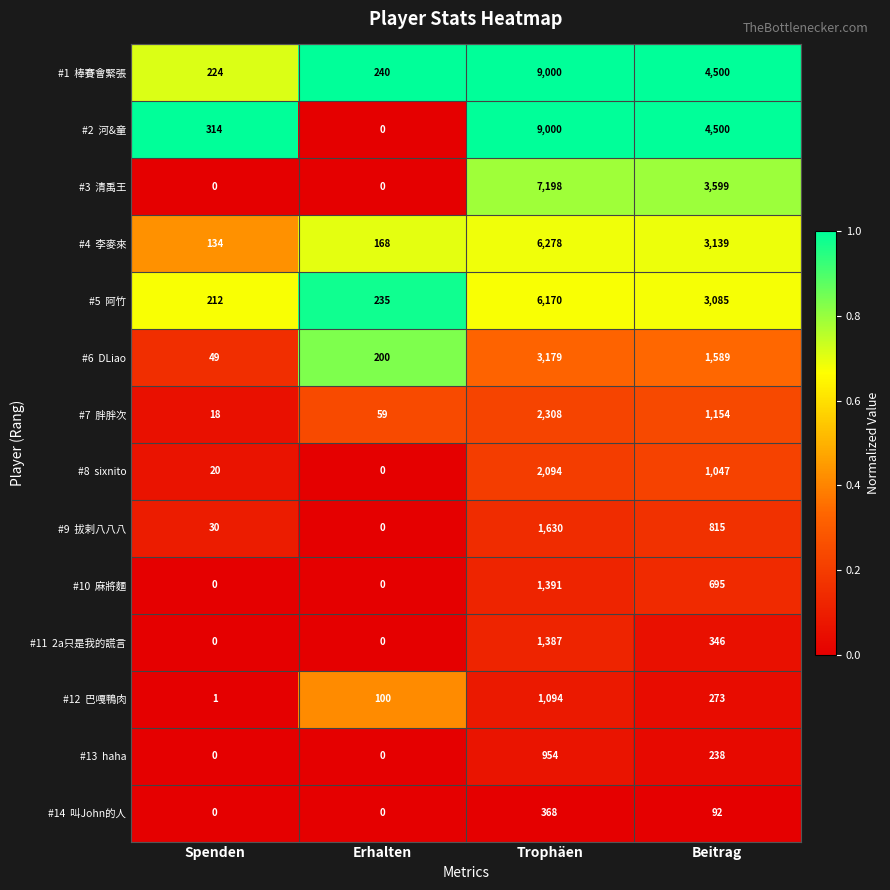

What is the total value across all series at Spenden?

1002